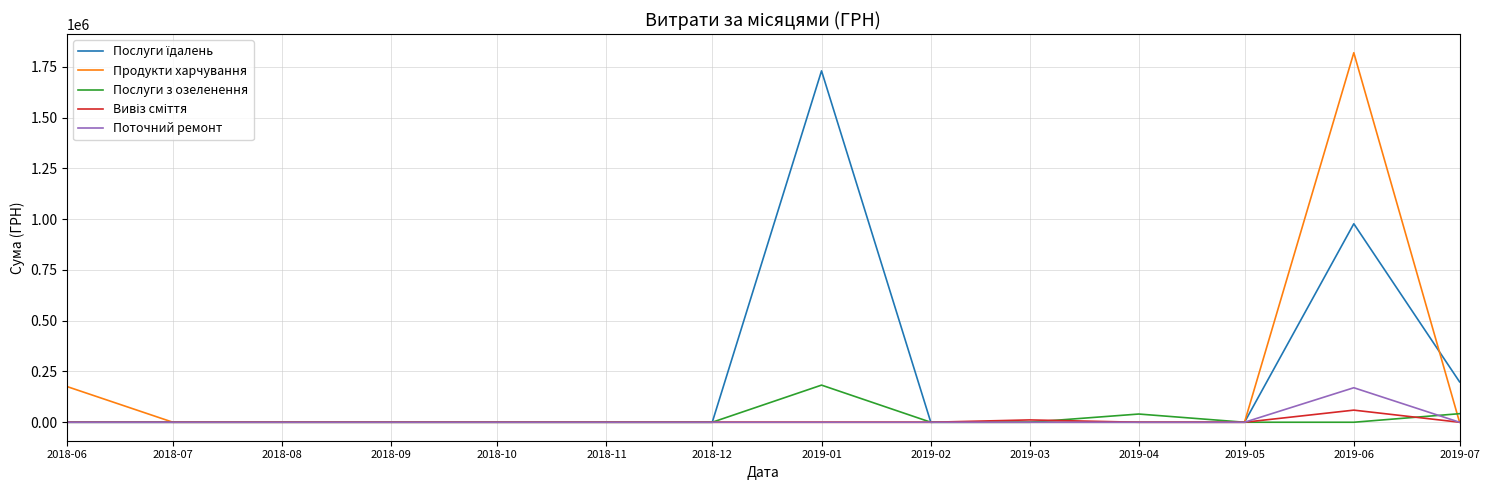

What is the sum of the Продукти харчування values at 2019-06 and 2019-07?

1819388.9